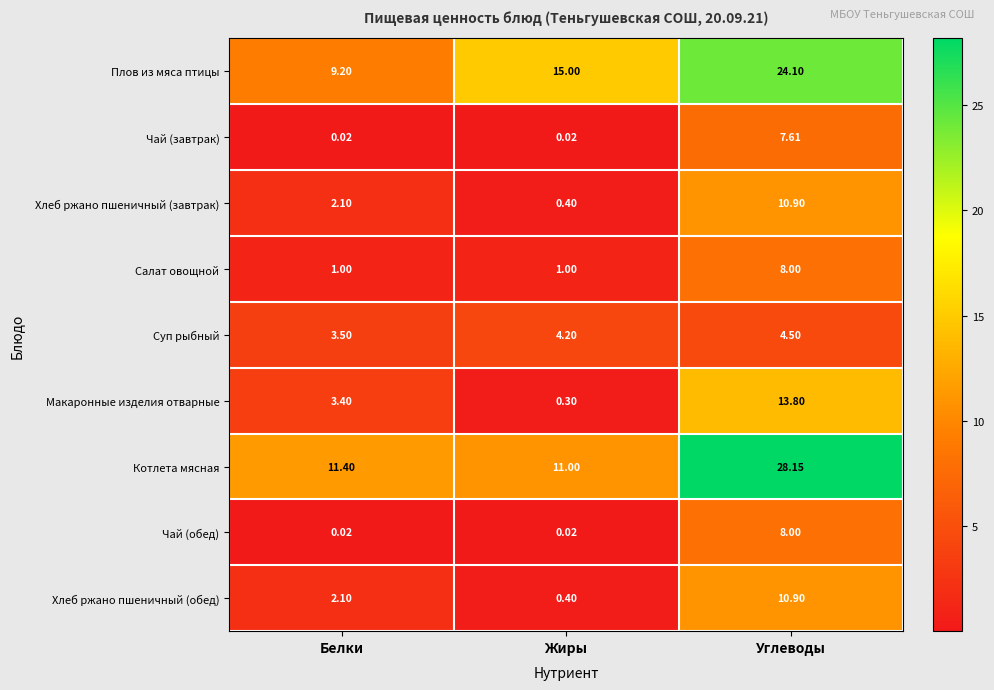

At which label does Чай (обед) reach its peak?

Углеводы